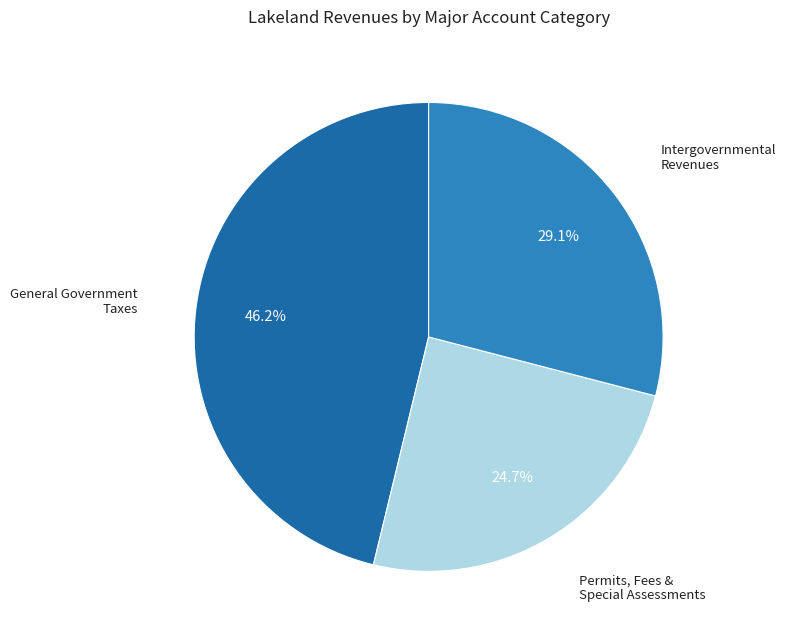

Is there any slice that represents more than half of the pie?

No